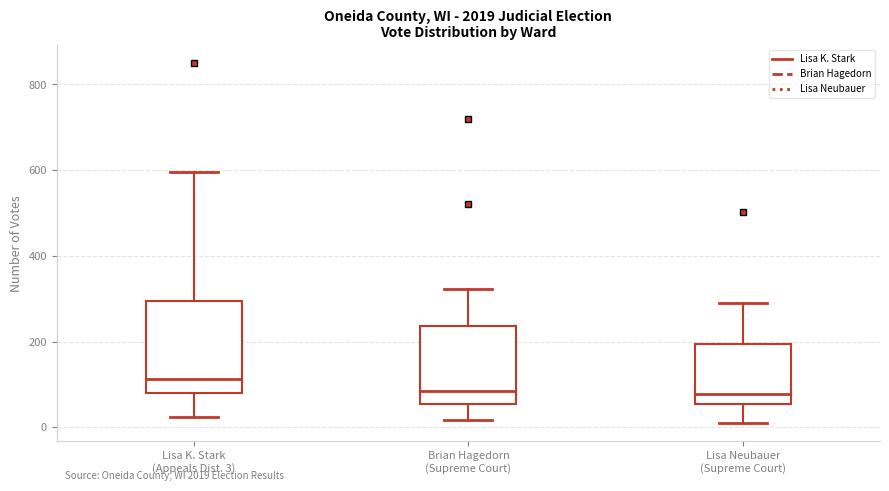

Comparing the boxes themselves (not the whiskers), which one is the tallest?

Lisa K. Stark (Appeals Dist. 3)